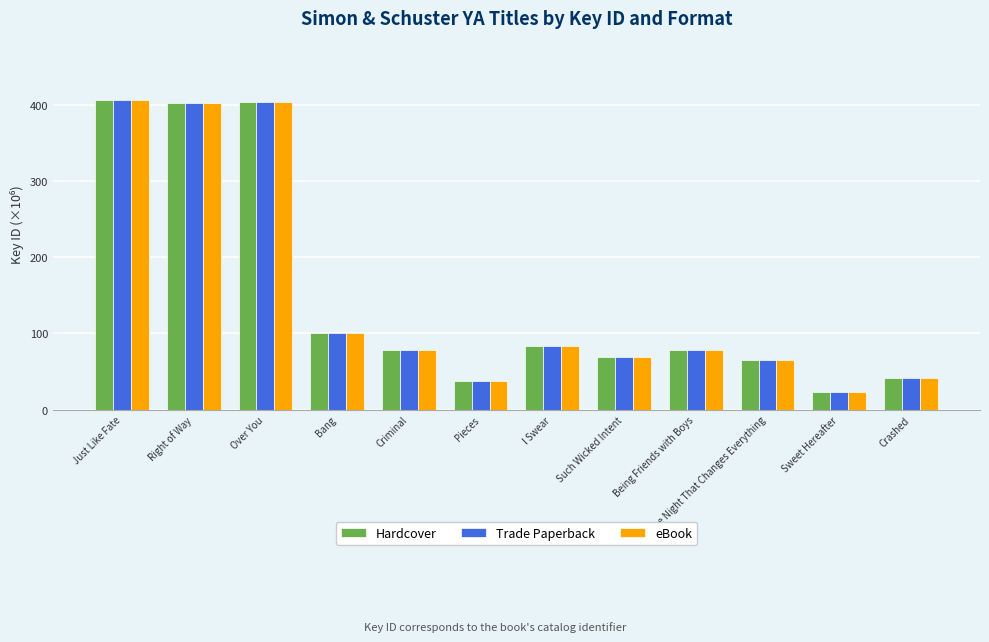

Is the value of Trade Paperback at Criminal greater than the value of eBook at Over You?

No